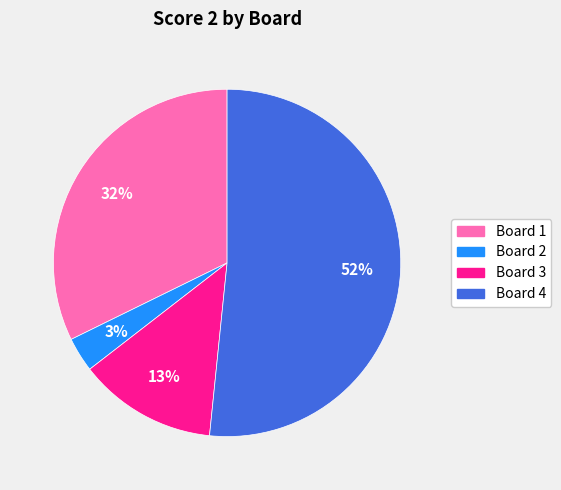

What percentage is the Board 3 slice, to the nearest percent?

13%